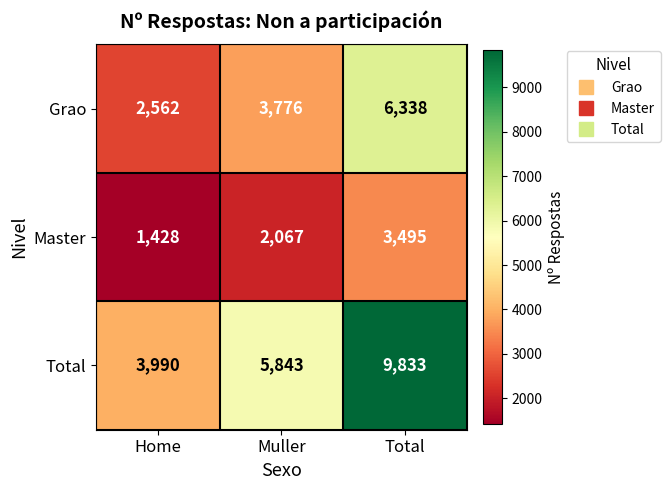

Rank the series by their maximum value, from lowest to highest.

Master, Grao, Total